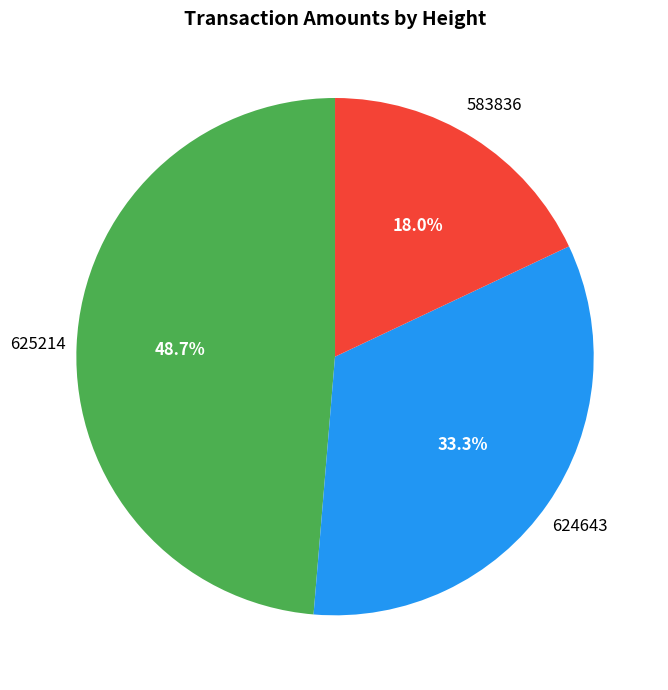

Does any single category account for the majority?

No